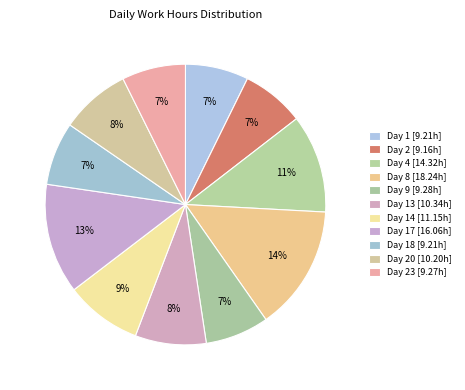

Which slice is the smallest?

Day 2